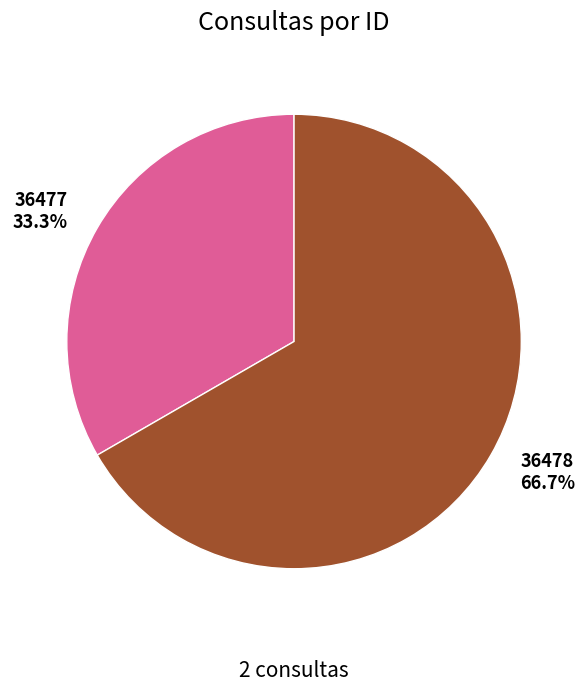

Combined, do 36478 and 36477 account for over 50%?

Yes